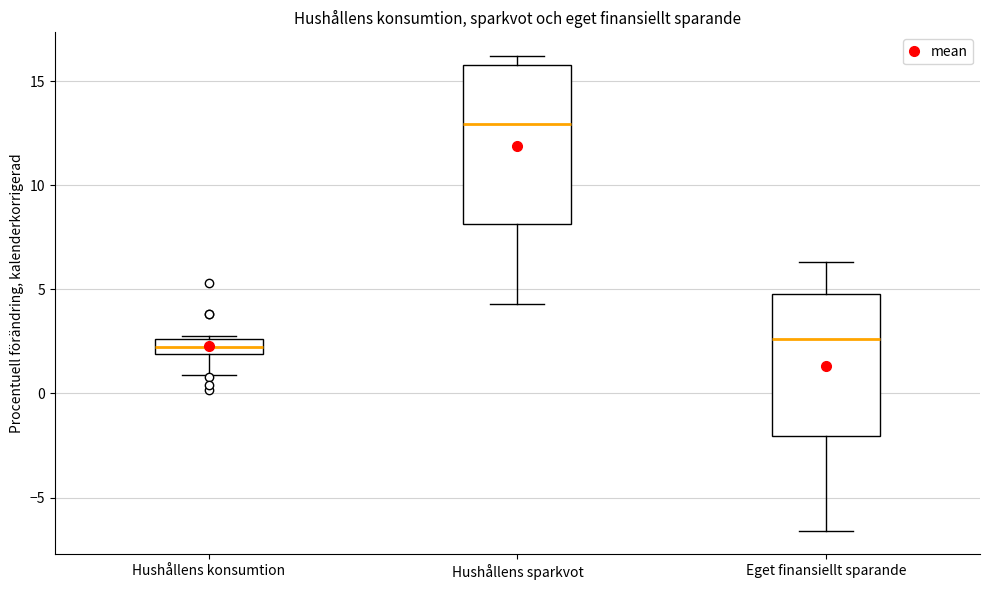

Comparing the boxes themselves (not the whiskers), which one is the tallest?

Hushållens sparkvot